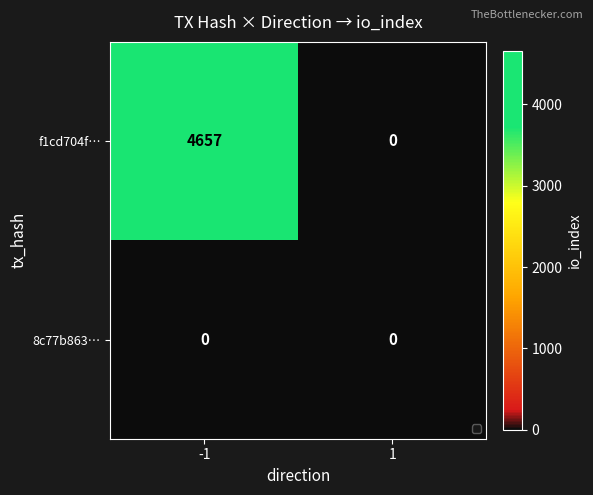

Reading left to right, extract all data points from this chart.

f1cd704f…: 4657	0
8c77b863…: 0	0